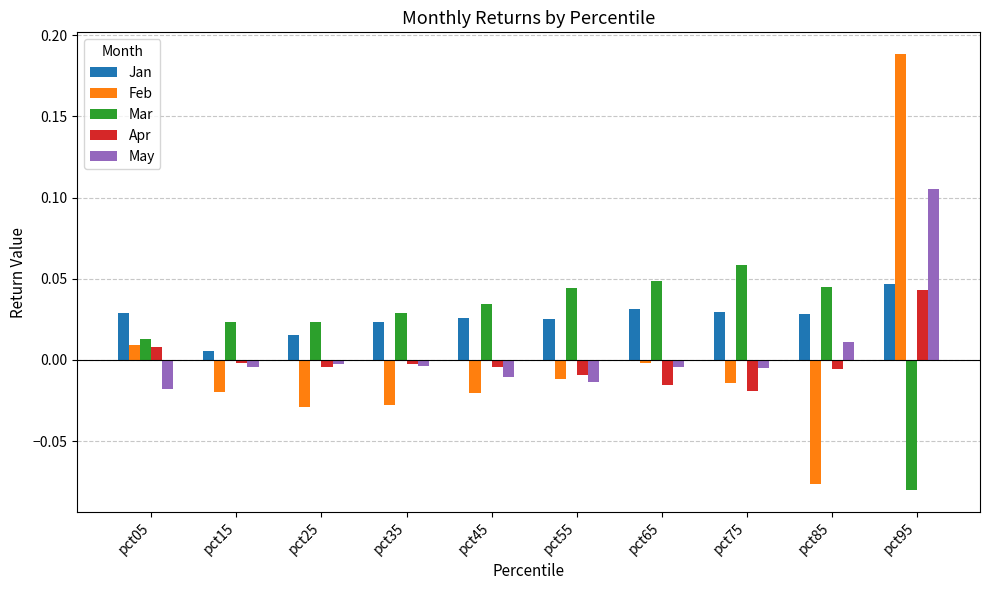

Rank the series by their maximum value, from highest to lowest.

Feb, May, Mar, Jan, Apr